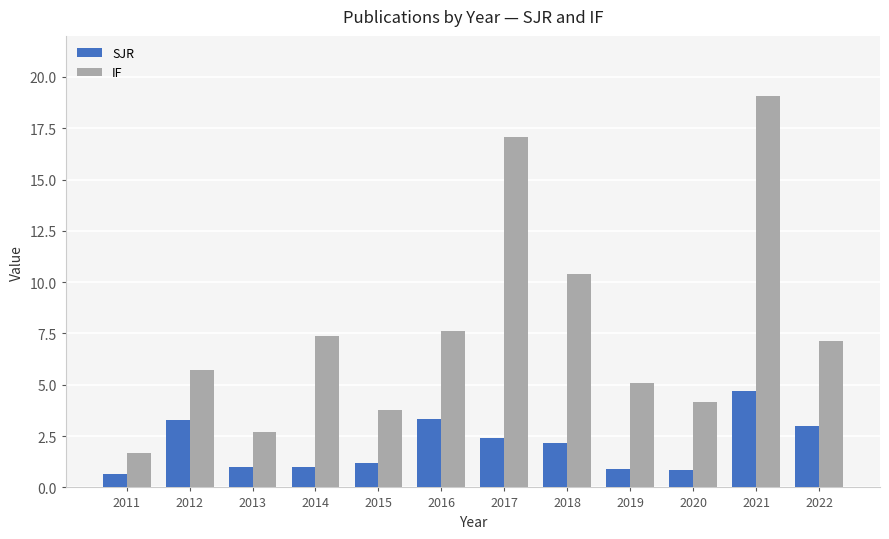

List the series in order of their peak value, highest first.

IF, SJR